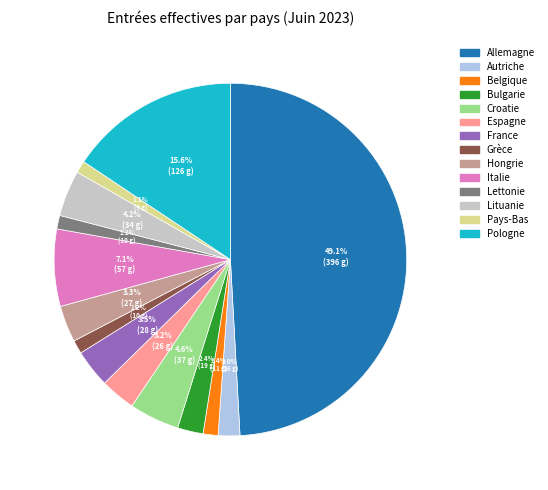

What is the ratio of the value at Autriche to the value at Espagne?

0.6